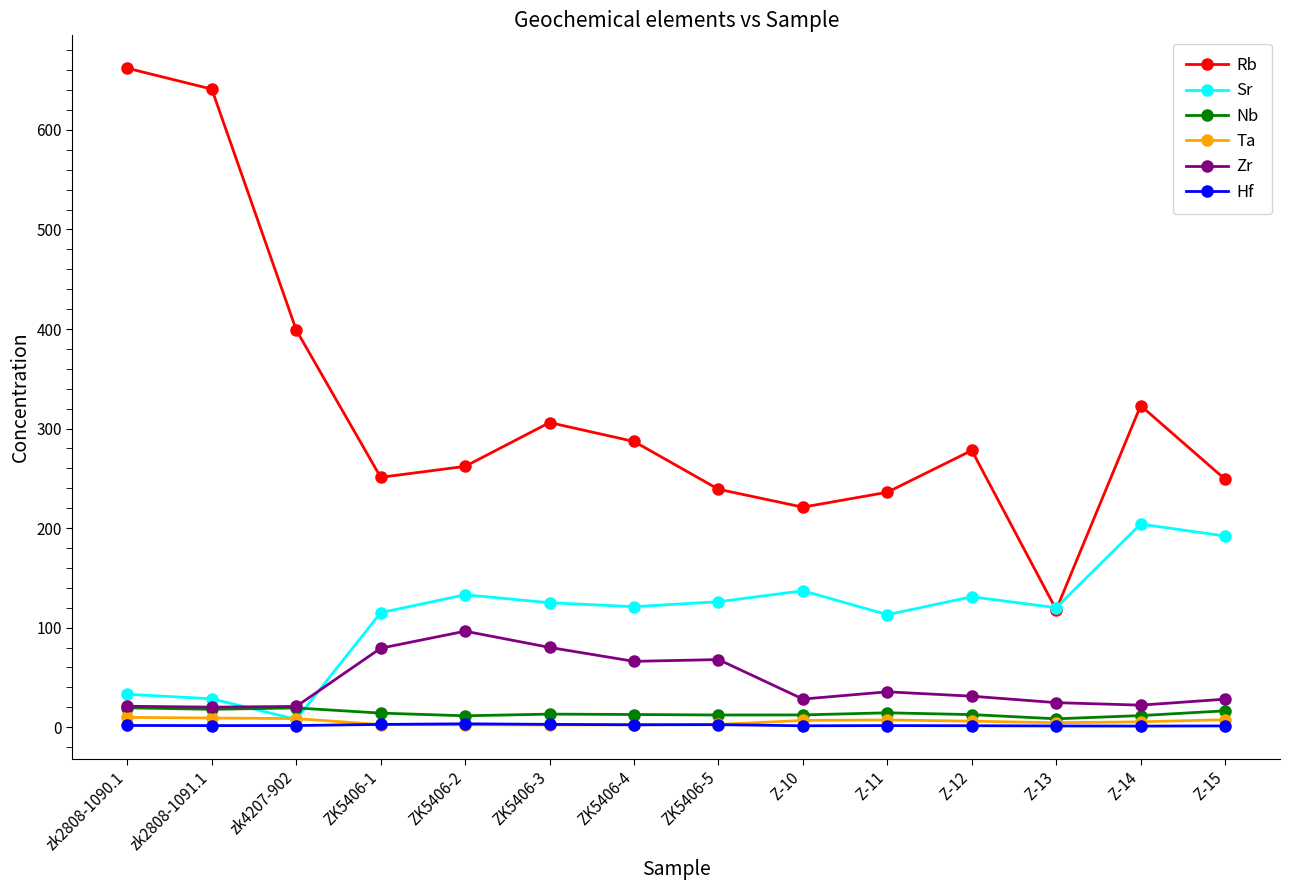

At how many categories does at least one series exceed 242?

10